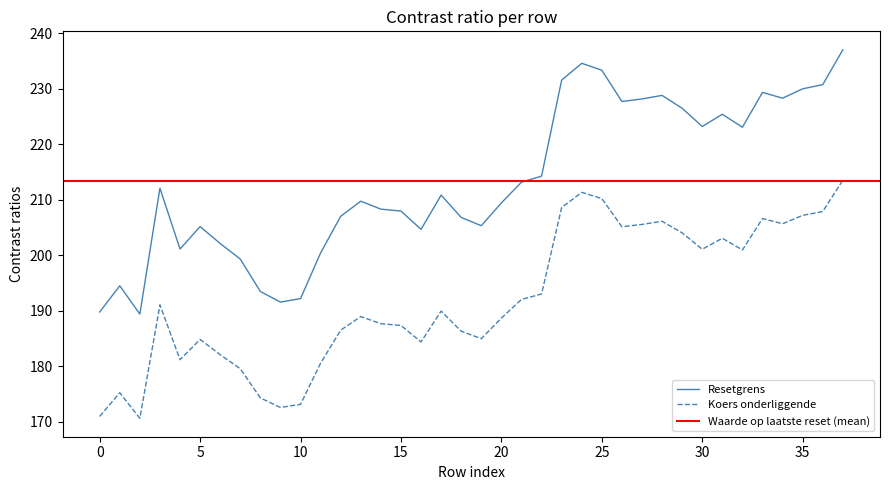

The value of Resetgrens at 15 is 208.0. True or false?

True